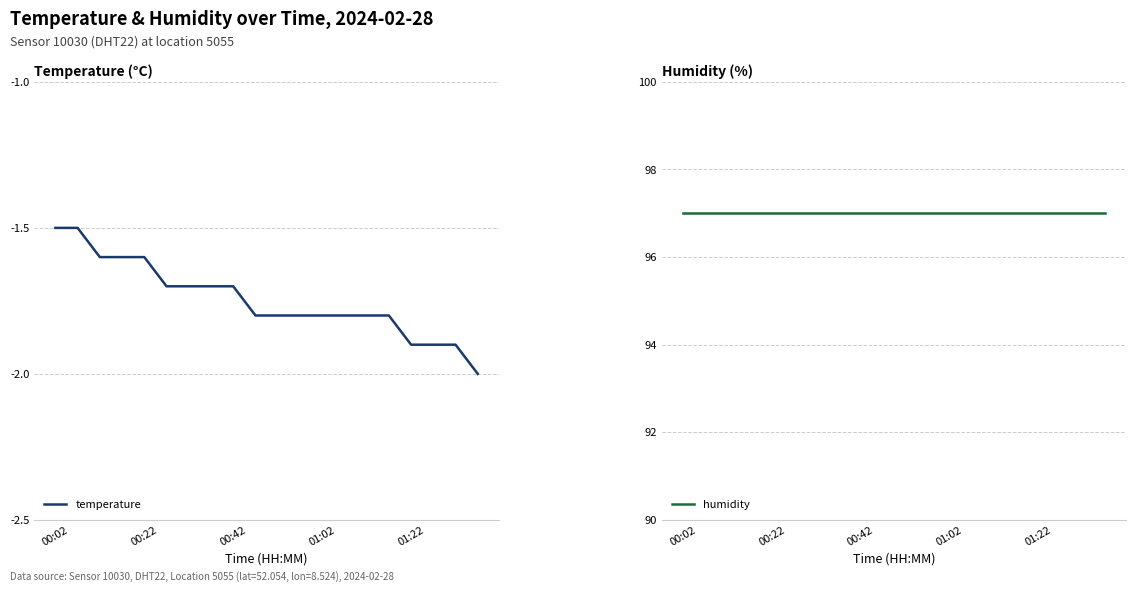

What is the total value across all series at 10?

95.2